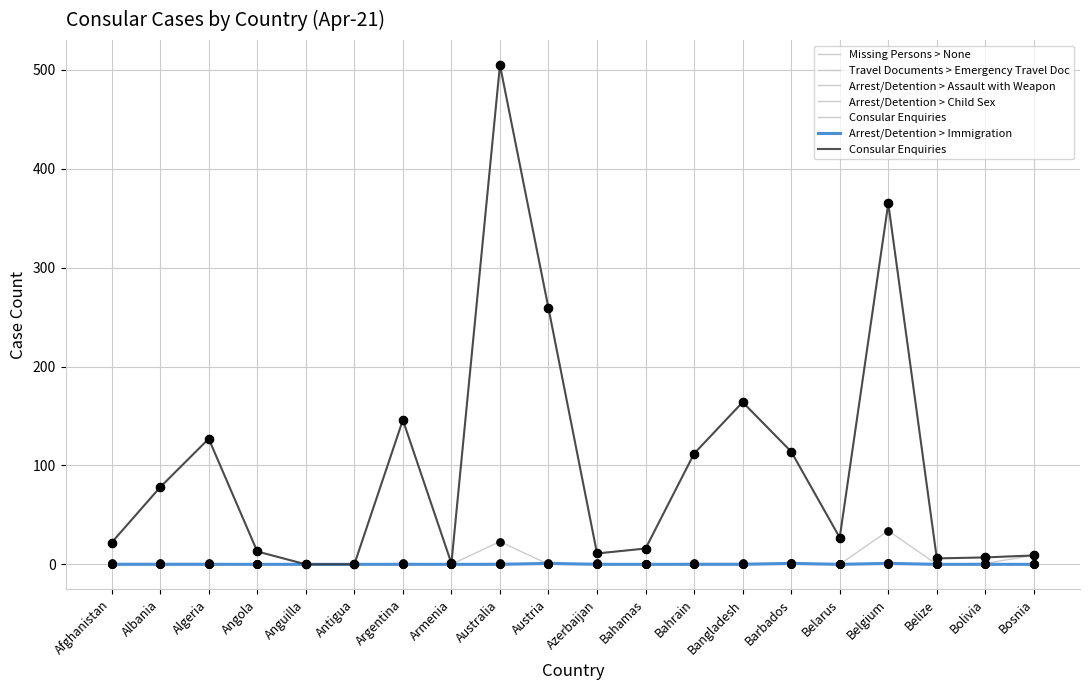

What is the total value across all series at Bahamas?

16